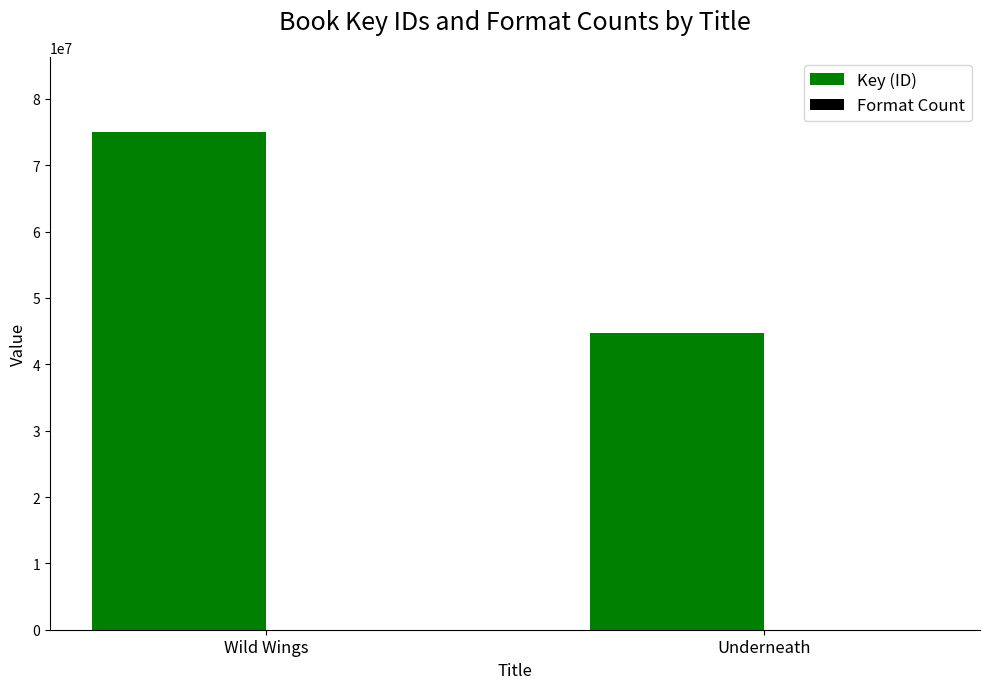

At which category does the chart reach its peak across all series?

Wild Wings